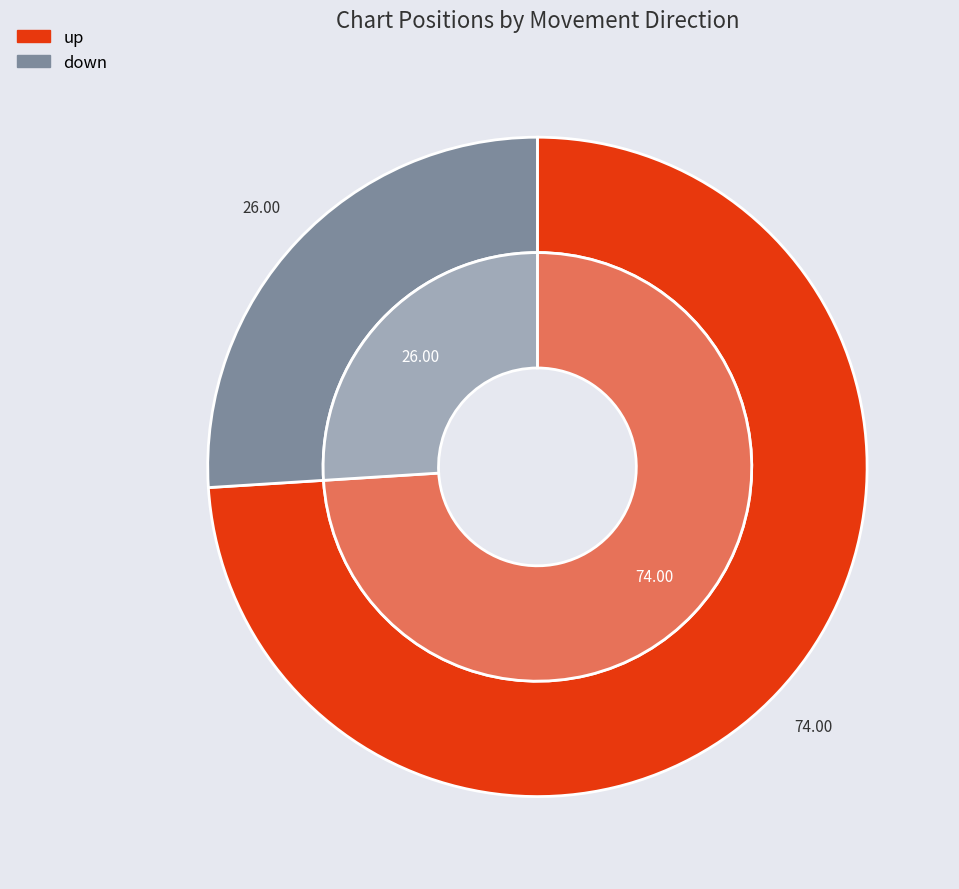

Count the number of slices in the pie.

2